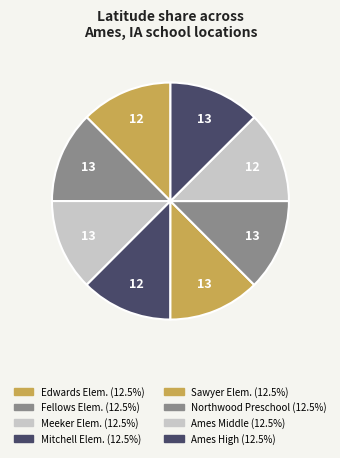

To the nearest percent, what is the average slice percentage?

12%